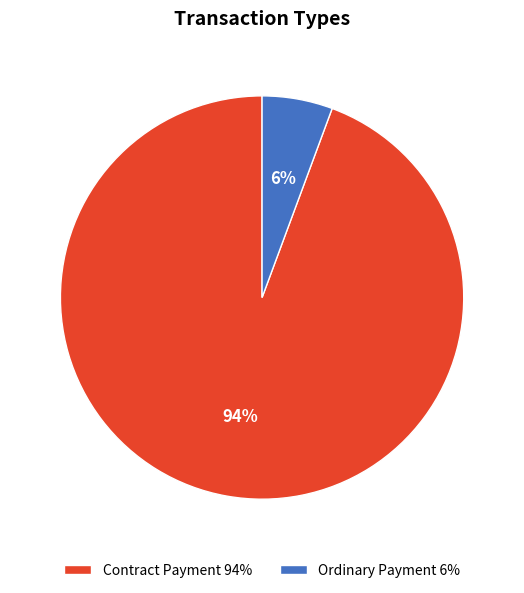

Which slice is the smallest?

Ordinary Payment